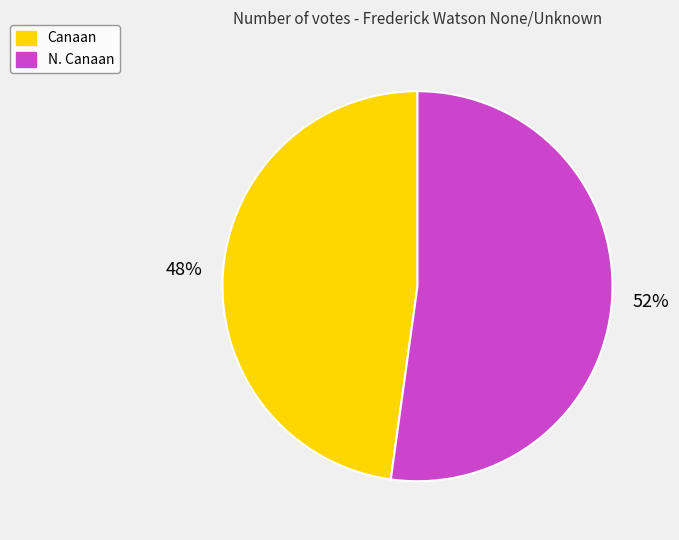

How many slices are in this pie chart?

2